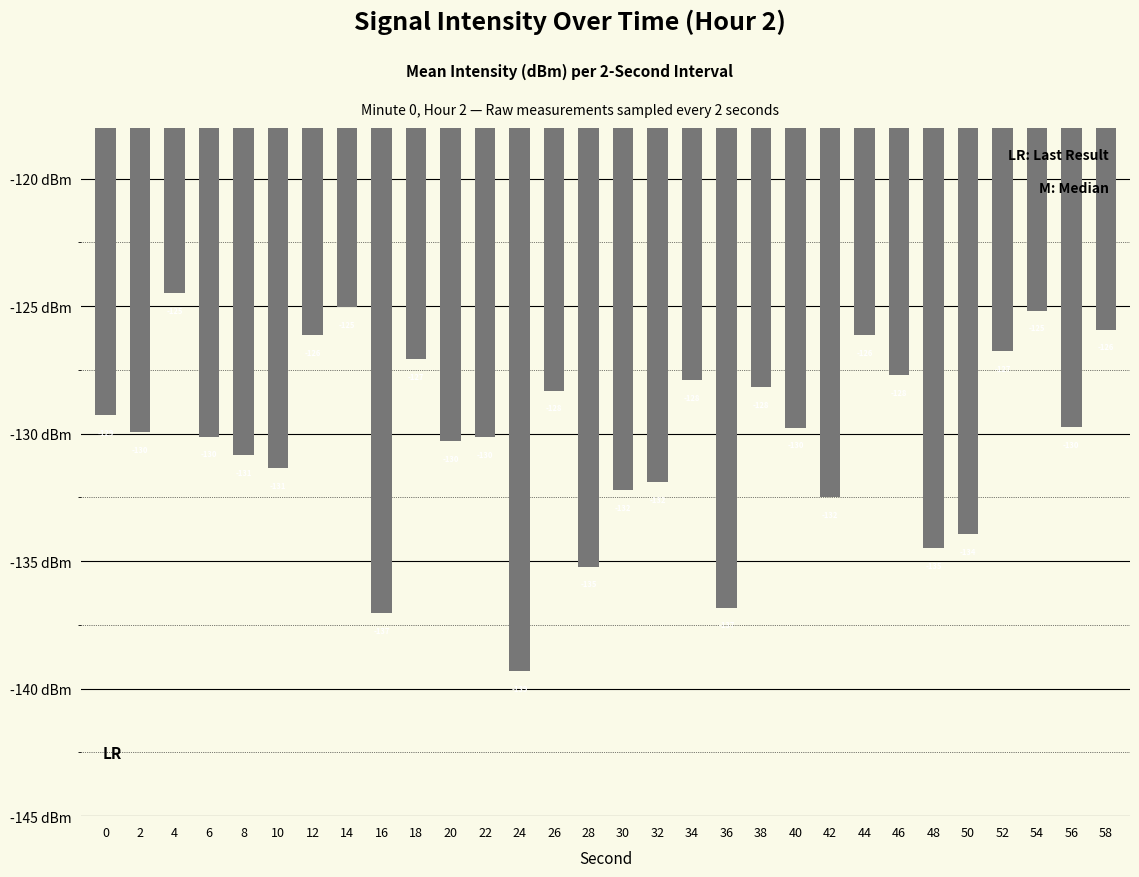

Count the number of categories in the chart.

30